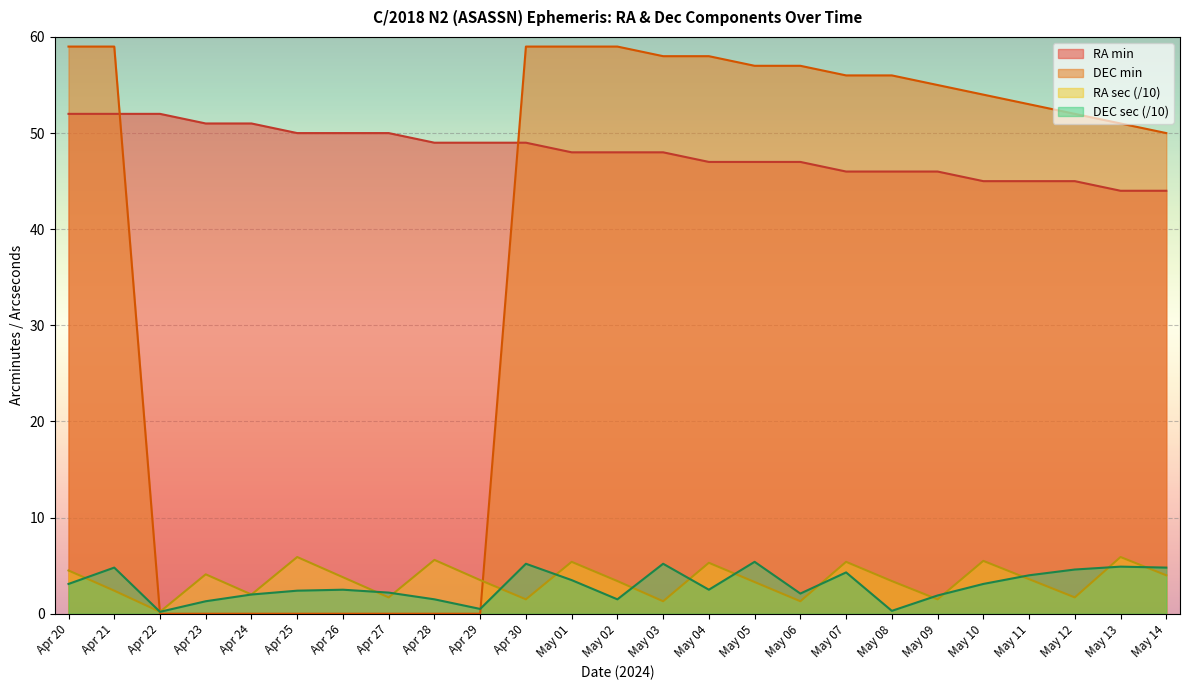

At which category does the chart reach its peak across all series?

Apr 20